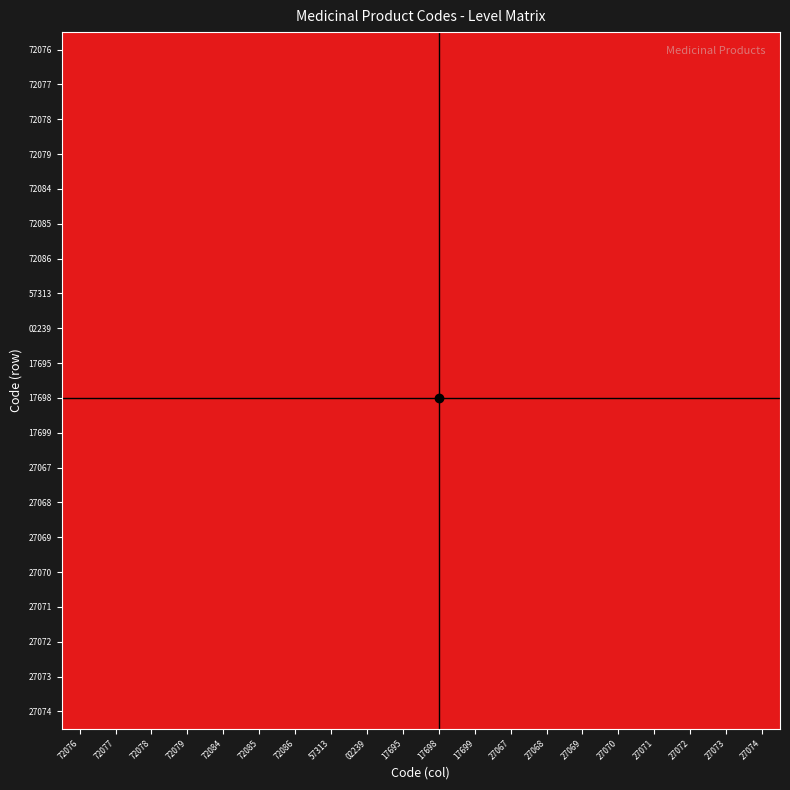

Which label corresponds to the smallest value in the chart?

72076